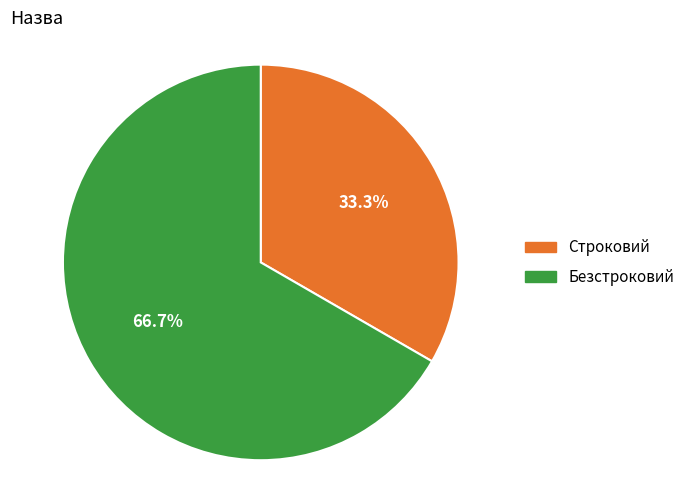

Which slice is the smallest?

Строковий